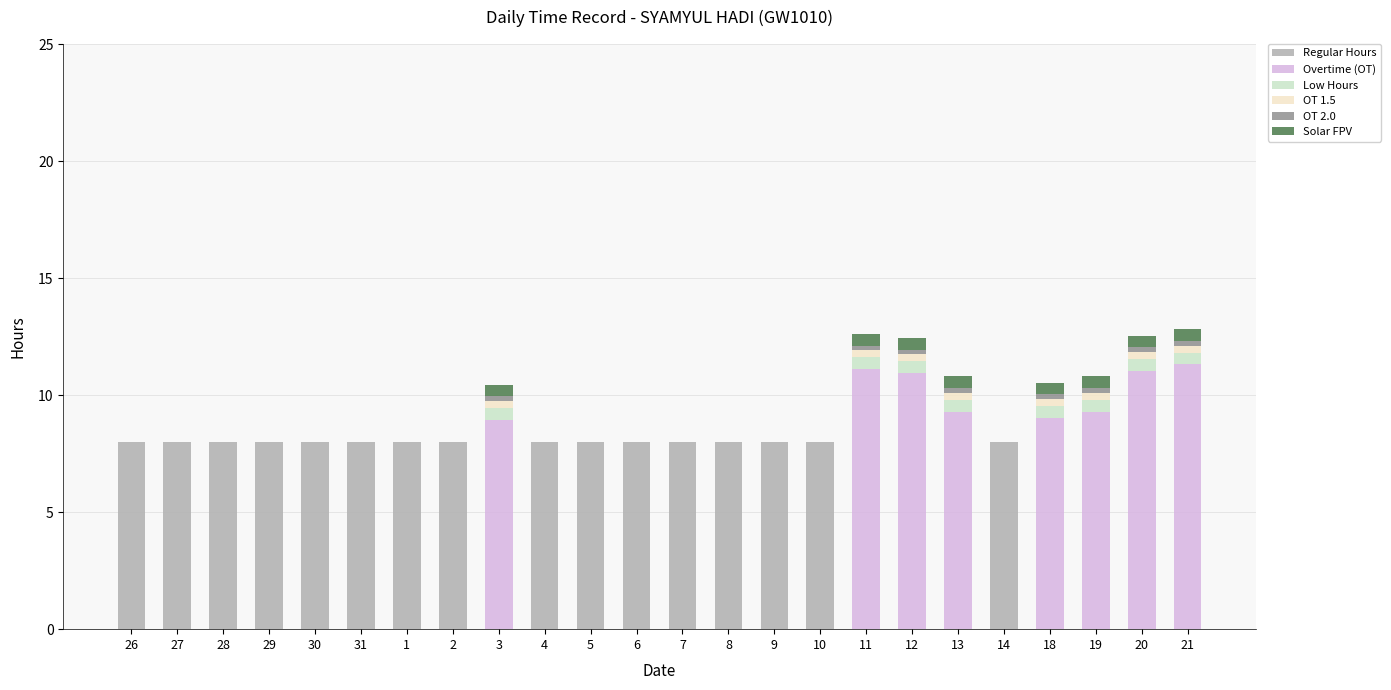

True or false: Regular Hours has a value of -5.2 at 12.

False